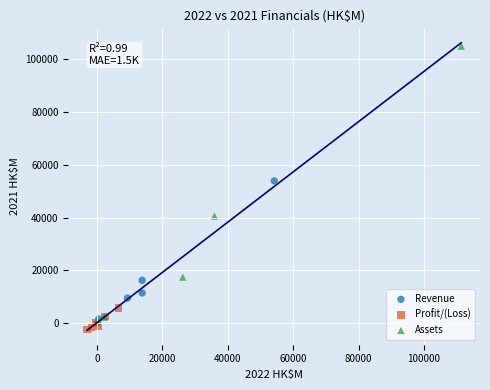

Which series contains the highest Y value?

Assets